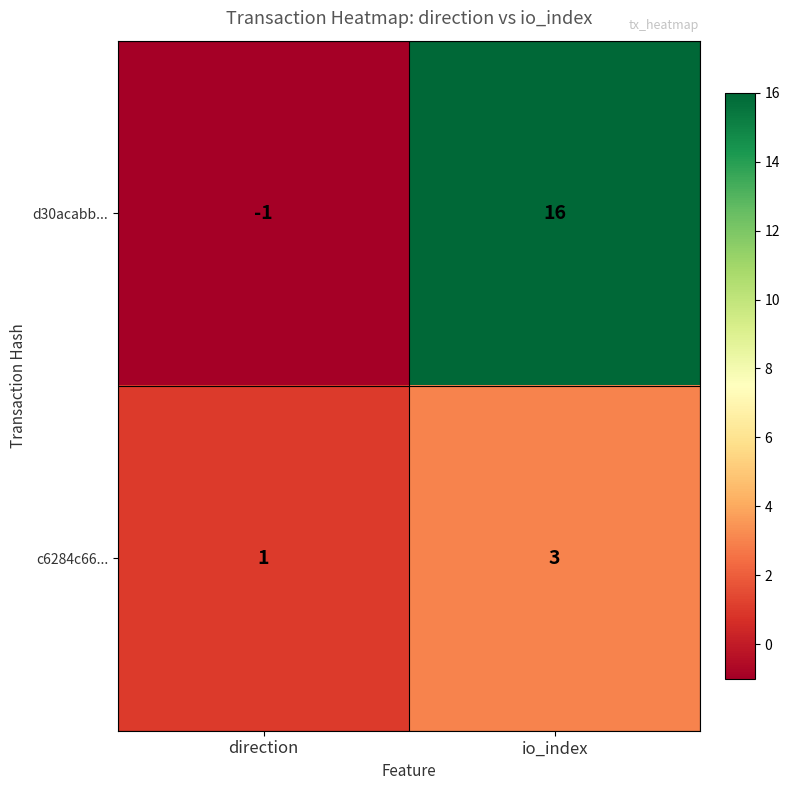

What is the sum of the d30acabb... values at io_index and direction?

15